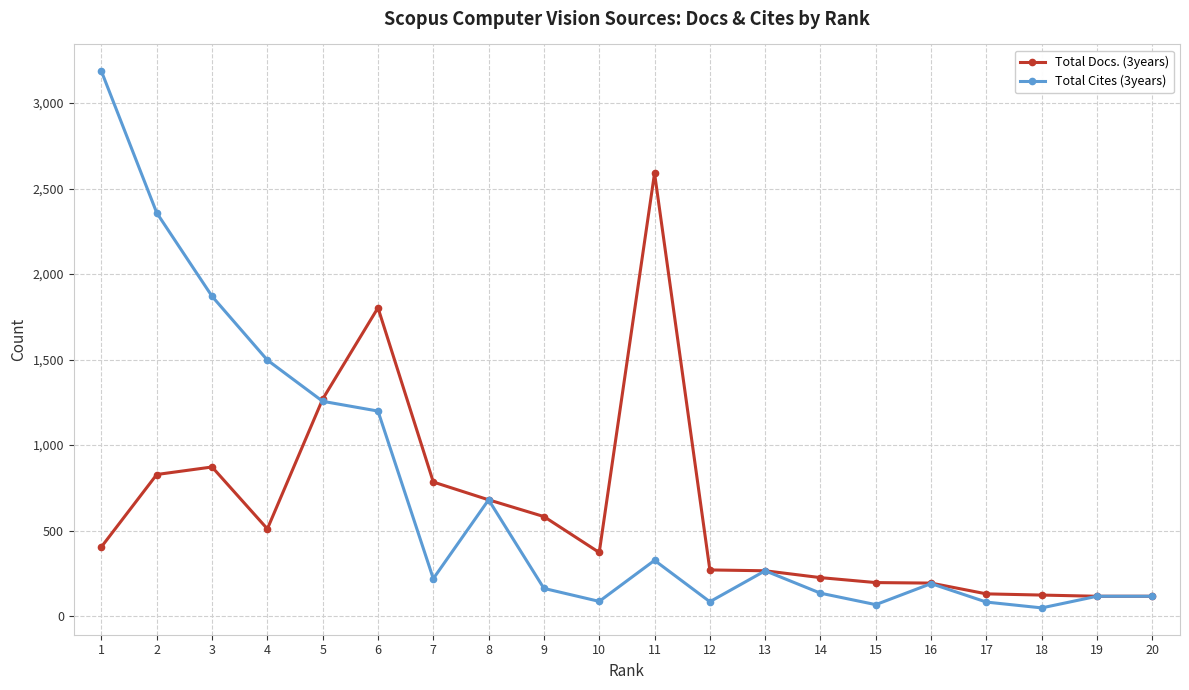

Which series has the largest total across all categories?

Total Cites (3years)